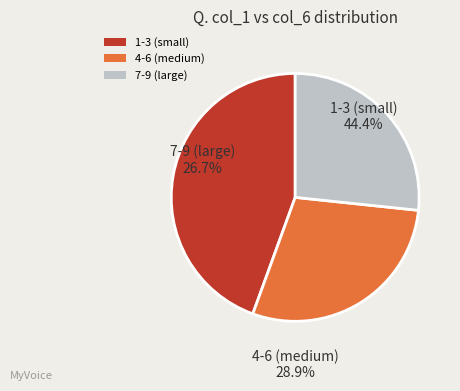

Approximately how many times larger is the value at col_1=8 compared to col_1=3?

0.6